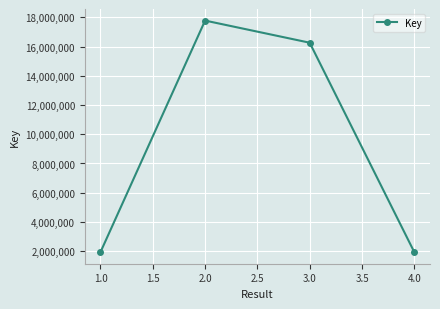

At which category does the data reach its first local peak?

2.0